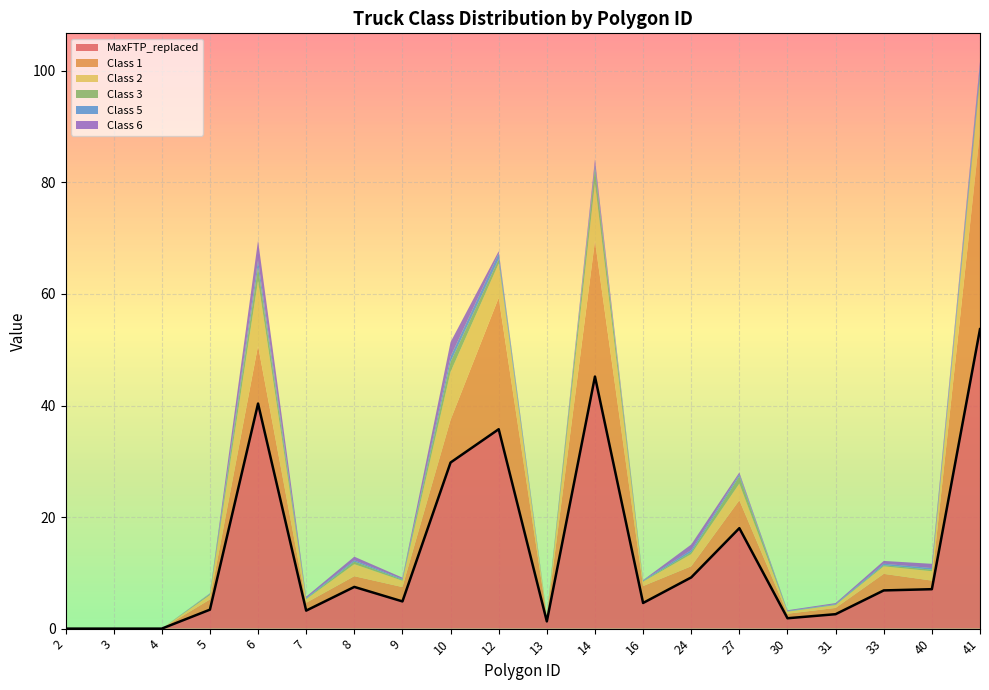

At how many categories does at least one series exceed 25?

5